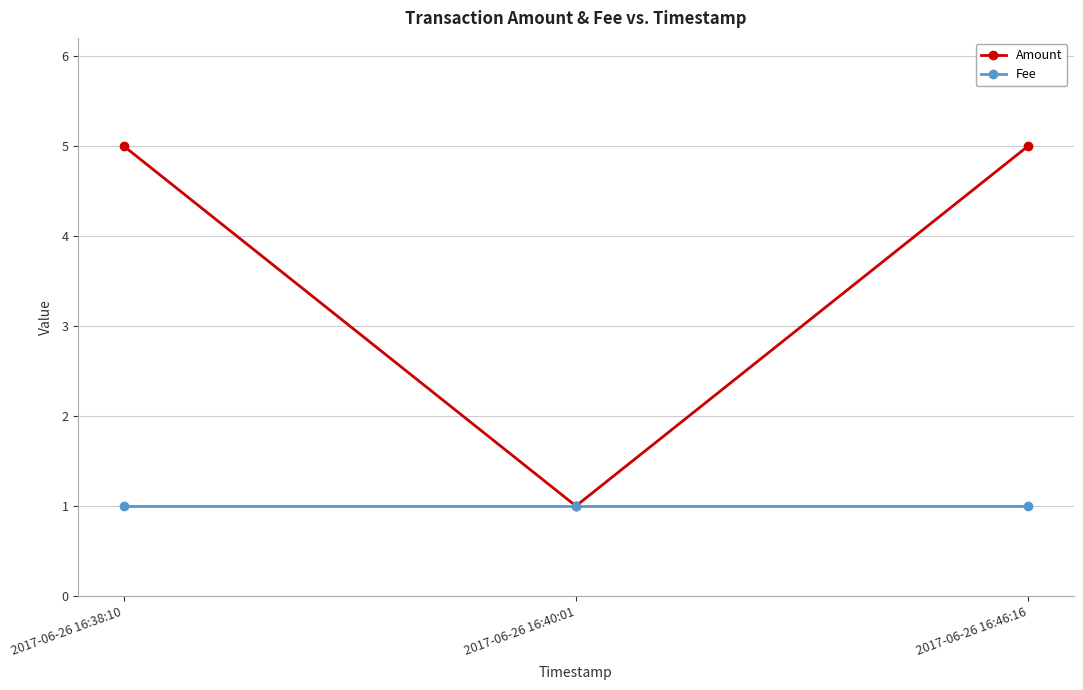

Which series changed the most between 2017-06-26 16:38:10 and 2017-06-26 16:40:01?

Amount